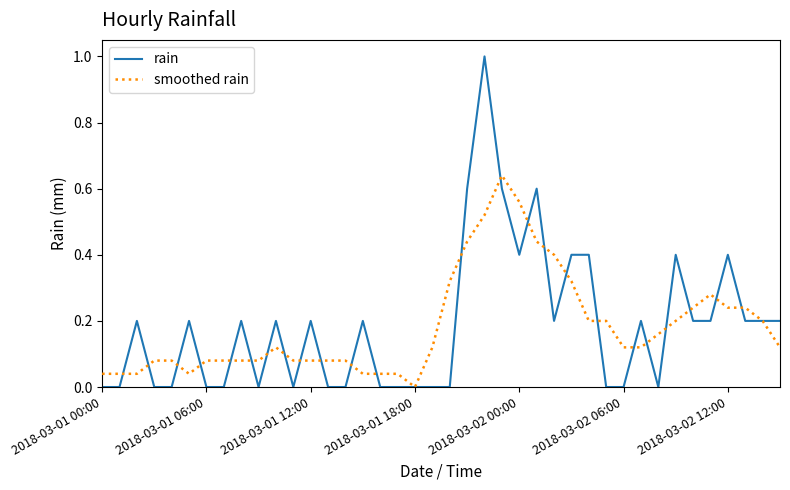

Rank the series by their maximum value, from lowest to highest.

smoothed rain, rain